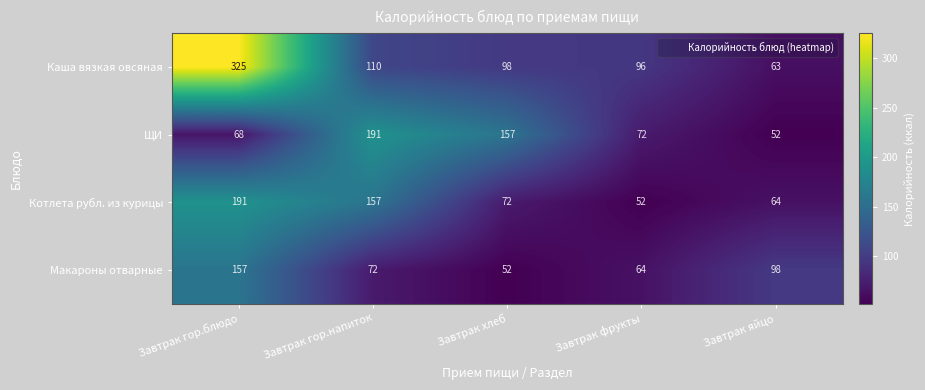

Which category has the highest value in the Котлета рубл. из курицы series?

Завтрак гор.блюдо